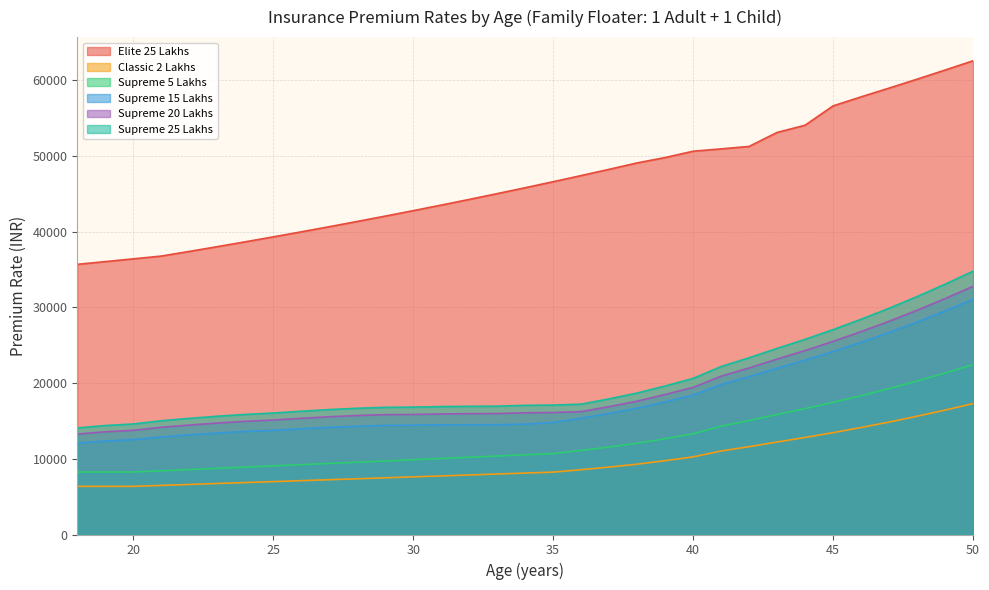

True or false: Supreme 25 Lakhs and Elite 25 Lakhs intersect in this chart.

False